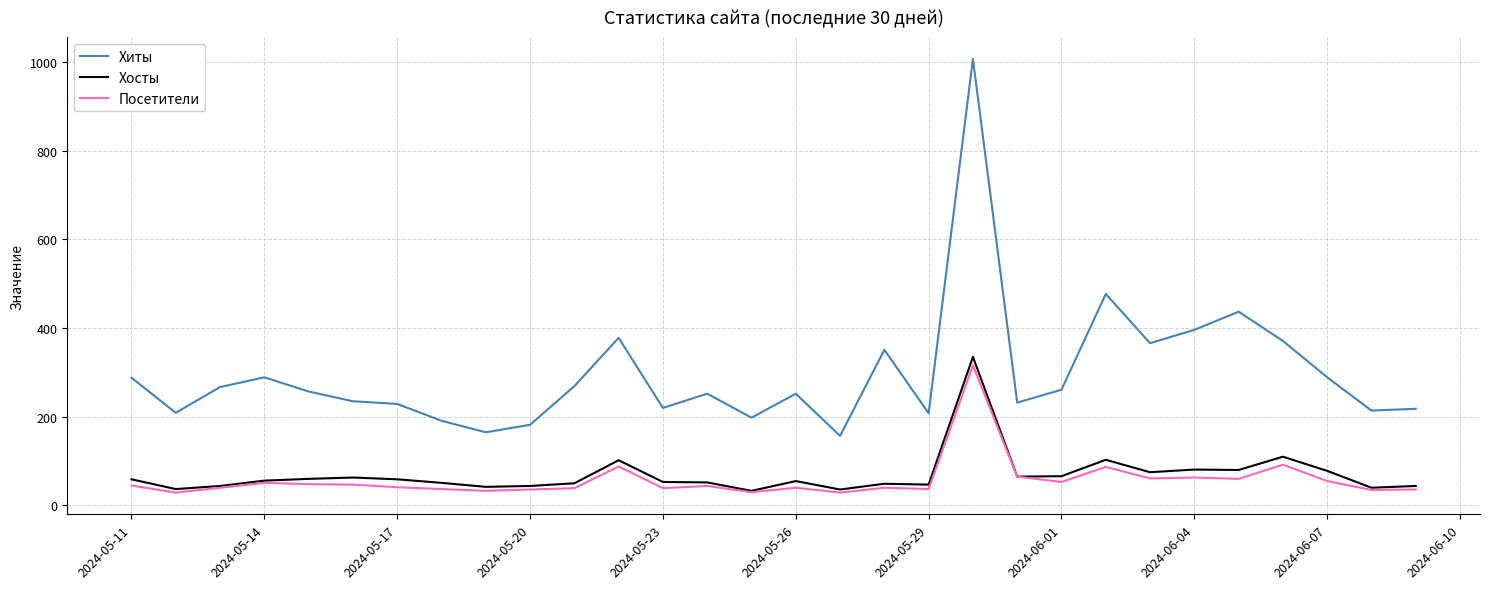

True or false: Хосты and Хиты intersect in this chart.

False